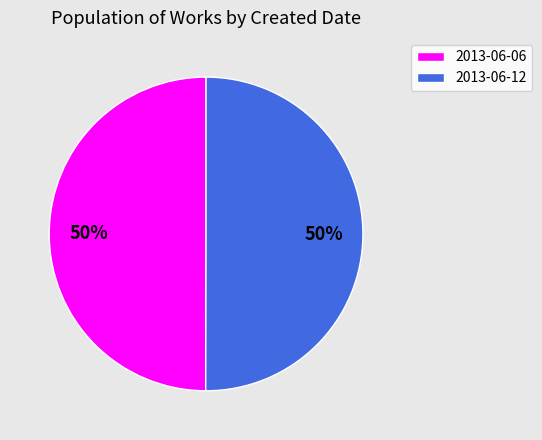

To the nearest percent, what portion does 2013-06-12 represent?

50%